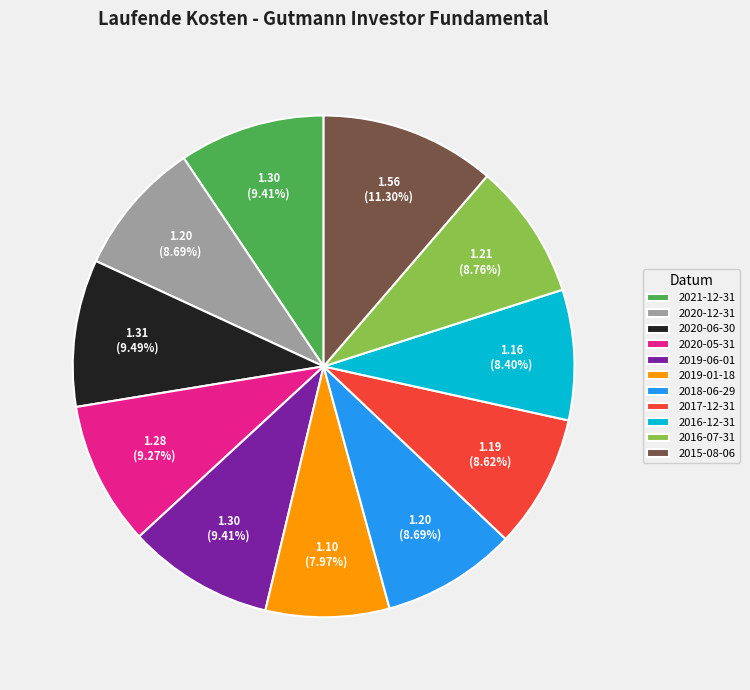

Approximately how many times larger is the value at 2020-05-31 compared to 2015-08-06?

0.8